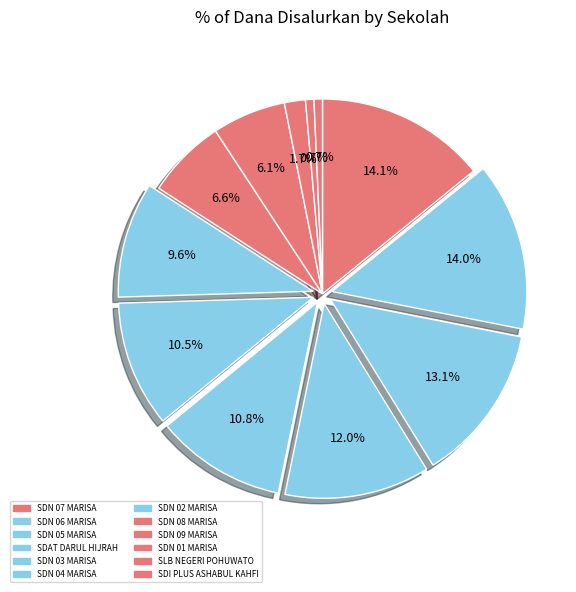

Combined, what portion of the pie is SDN 03 MARISA and SLB NEGERI POHUWATO?

11.5%